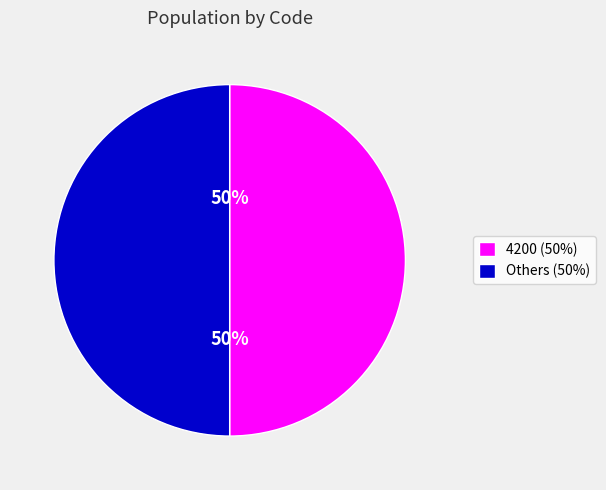

Approximately how many times larger is the value at Others (50%) compared to 4200 (50%)?

1.0